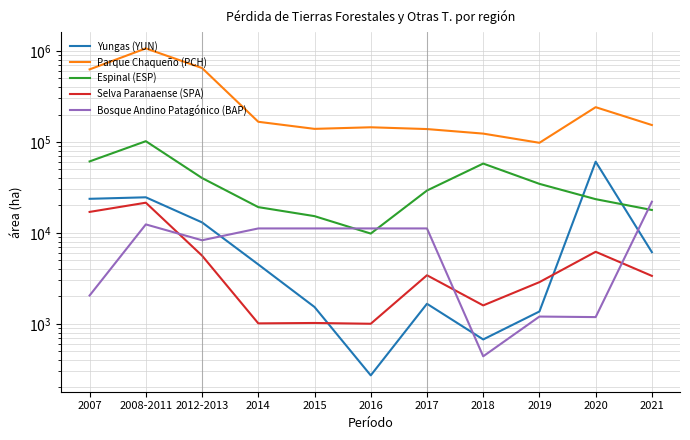

How many lines are shown in the chart?

5